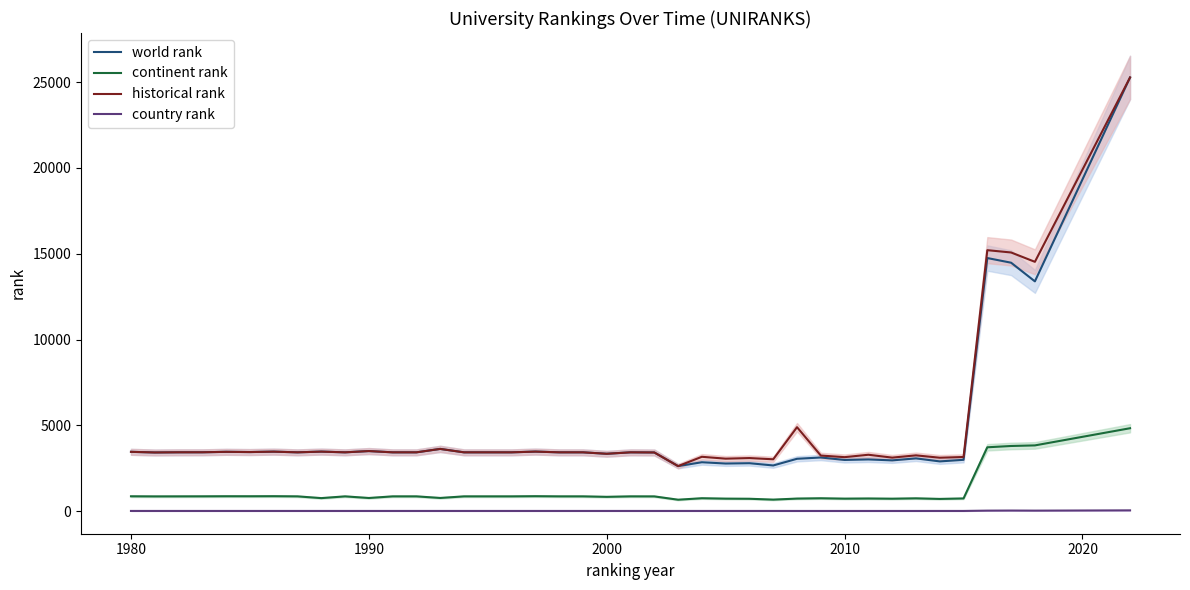

True or false: country rank and continent rank intersect in this chart.

False